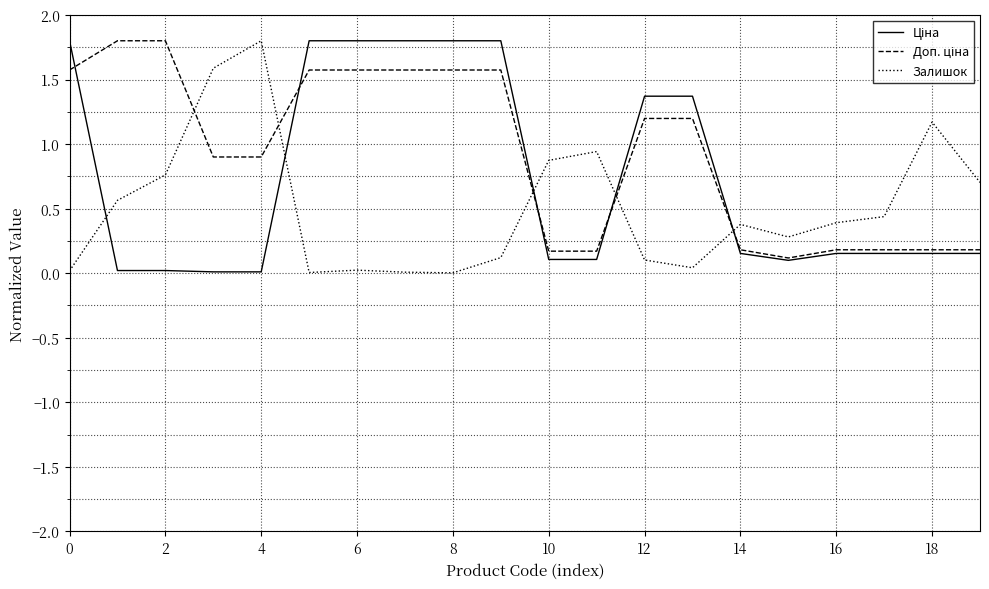

What is the maximum value shown in the chart?

1.8